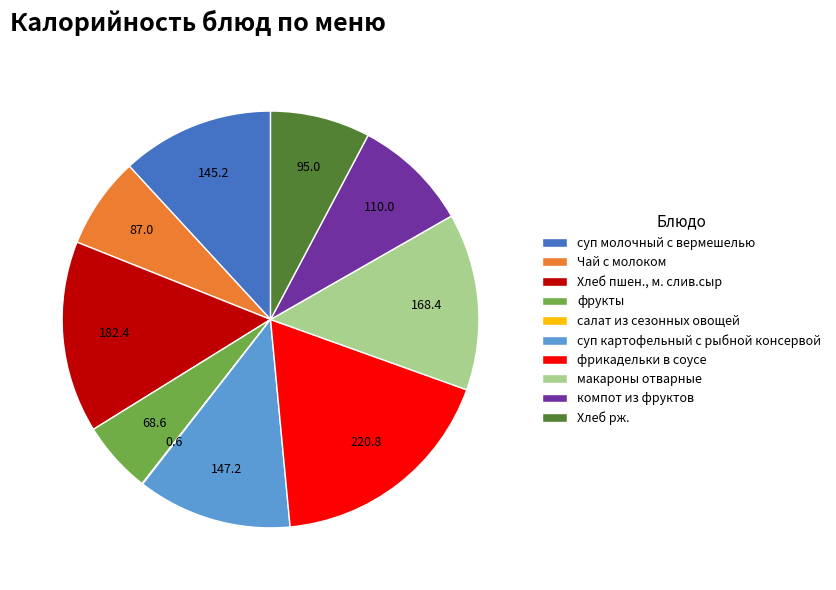

Is компот из фруктов the majority of the pie?

No